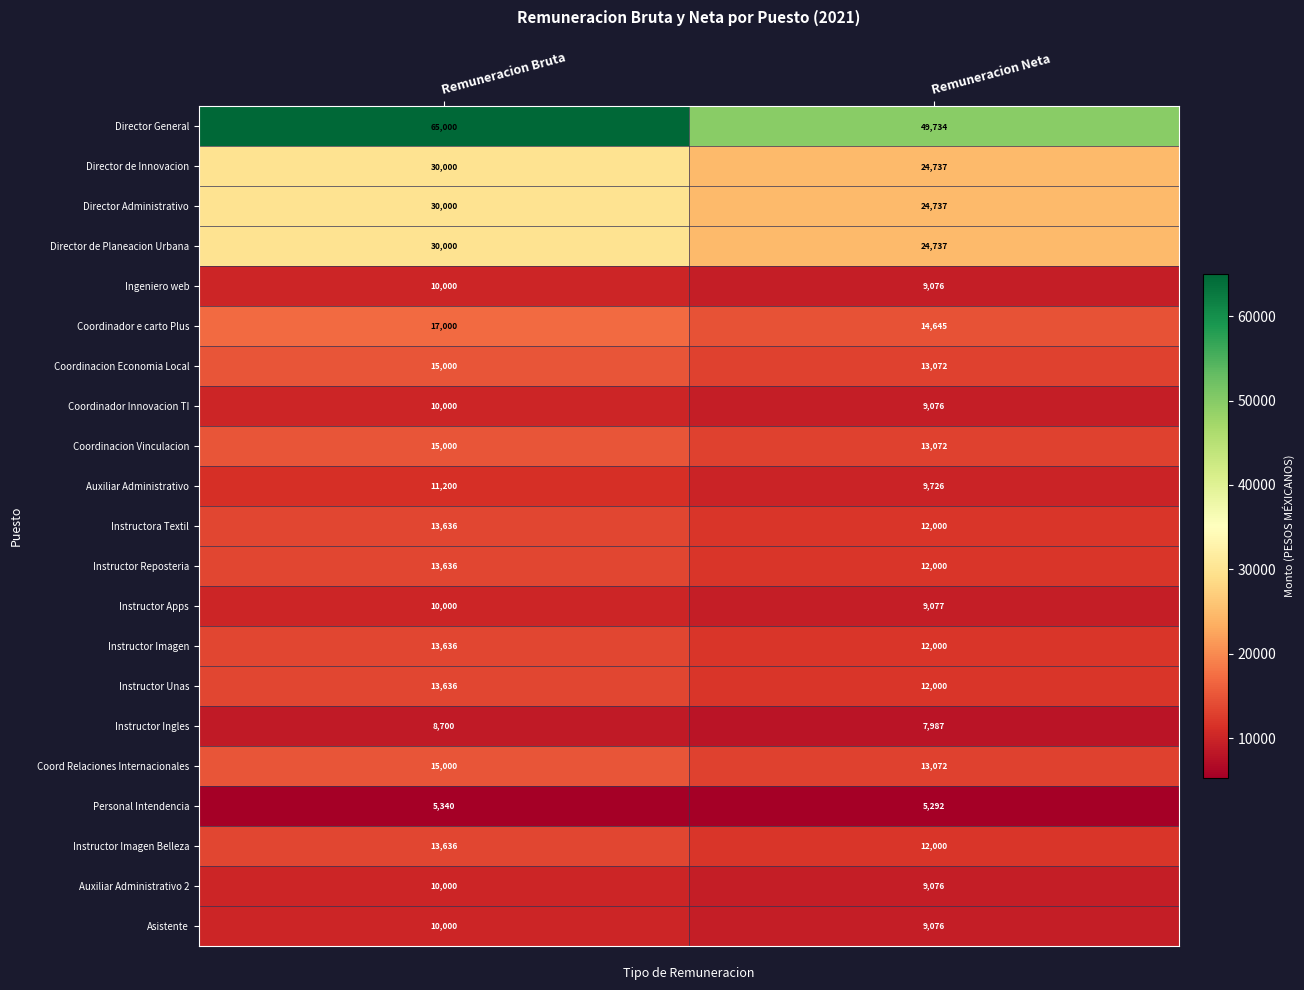

At how many categories does at least one series exceed 21729?

2